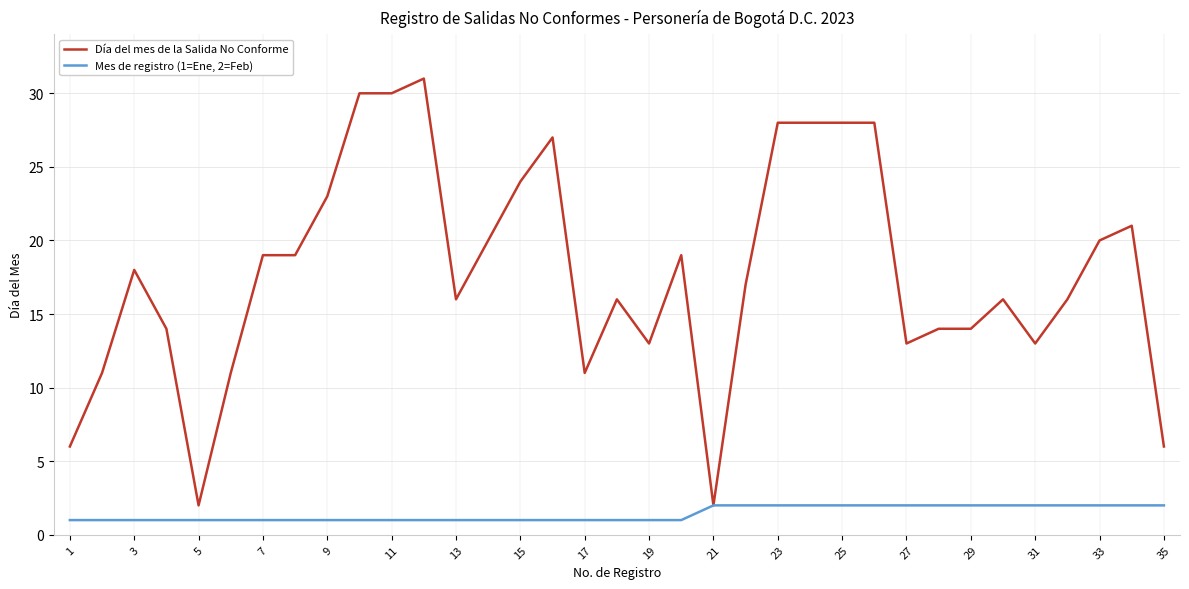

List the series in order of their overall mean, lowest first.

Mes de registro (1=Ene, 2=Feb), Día del mes de la Salida No Conforme